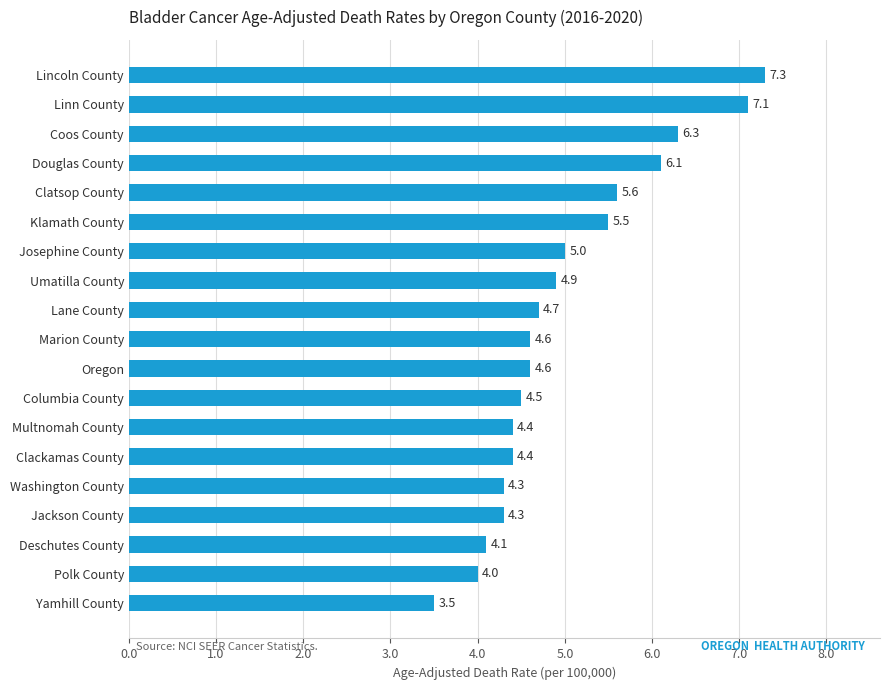

What is the minimum value shown in the chart?

3.5